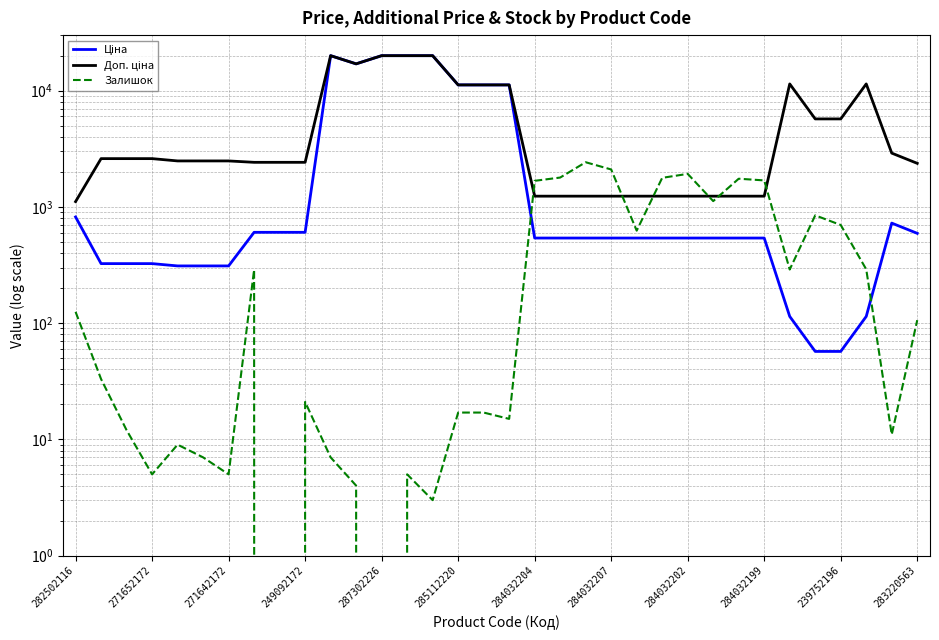

The value of Ціна at 283220563 is 344.5. True or false?

False